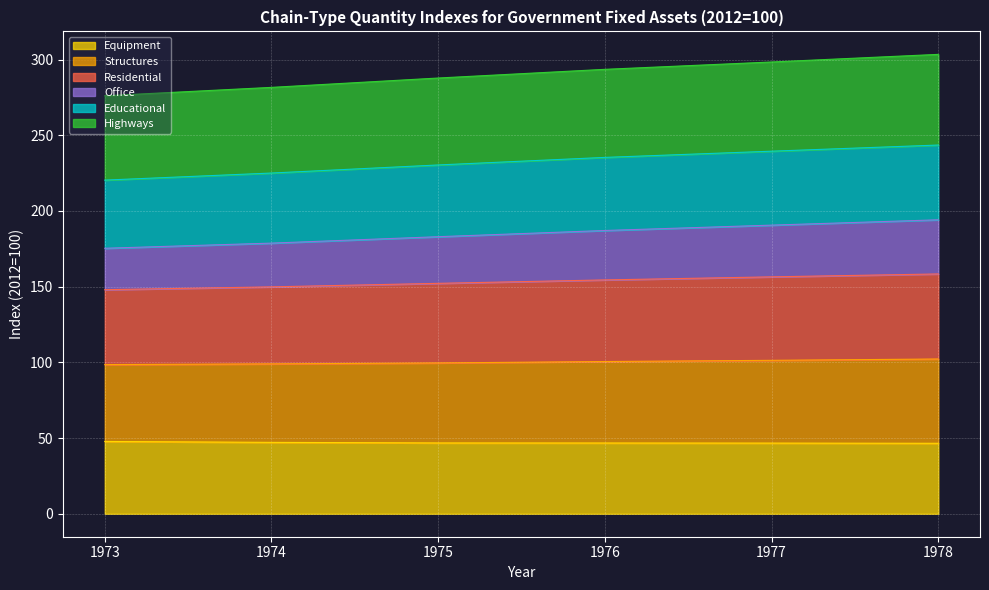

True or false: Structures and Office intersect in this chart.

False